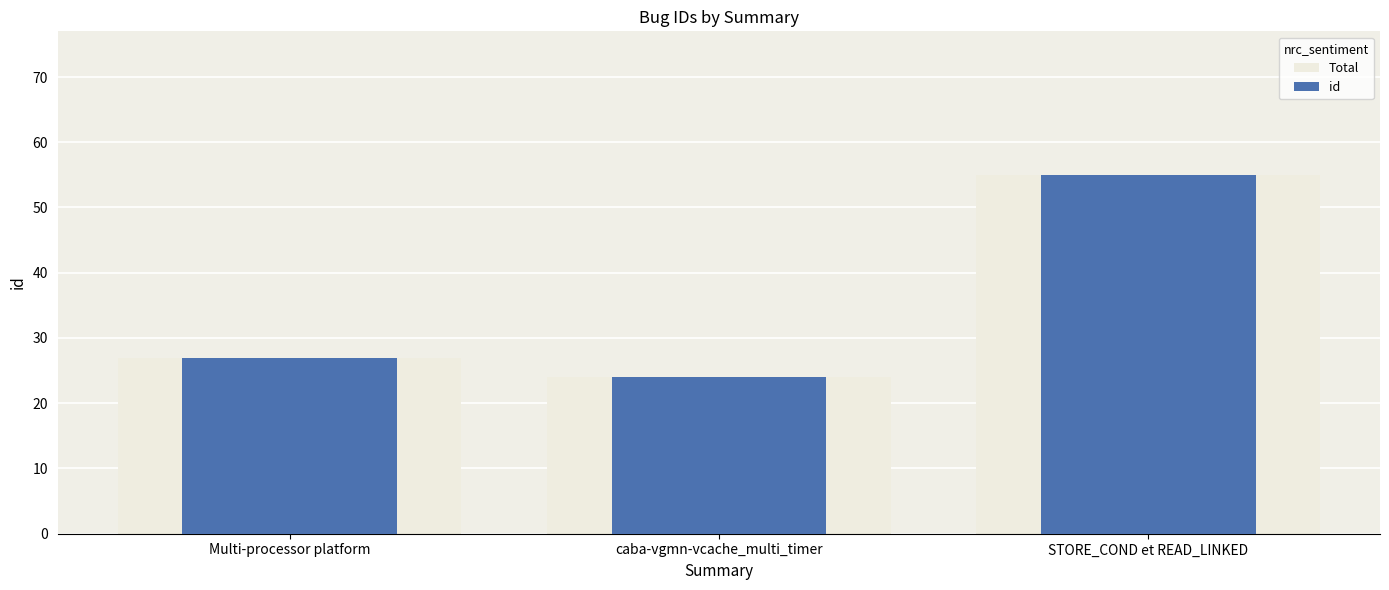

Reading left to right, transcribe all the data shown in this chart.

Total: Multi-processor platform=27	caba-vgmn-vcache_multi_timer=24	STORE_COND et READ_LINKED=55
id: Multi-processor platform=27	caba-vgmn-vcache_multi_timer=24	STORE_COND et READ_LINKED=55